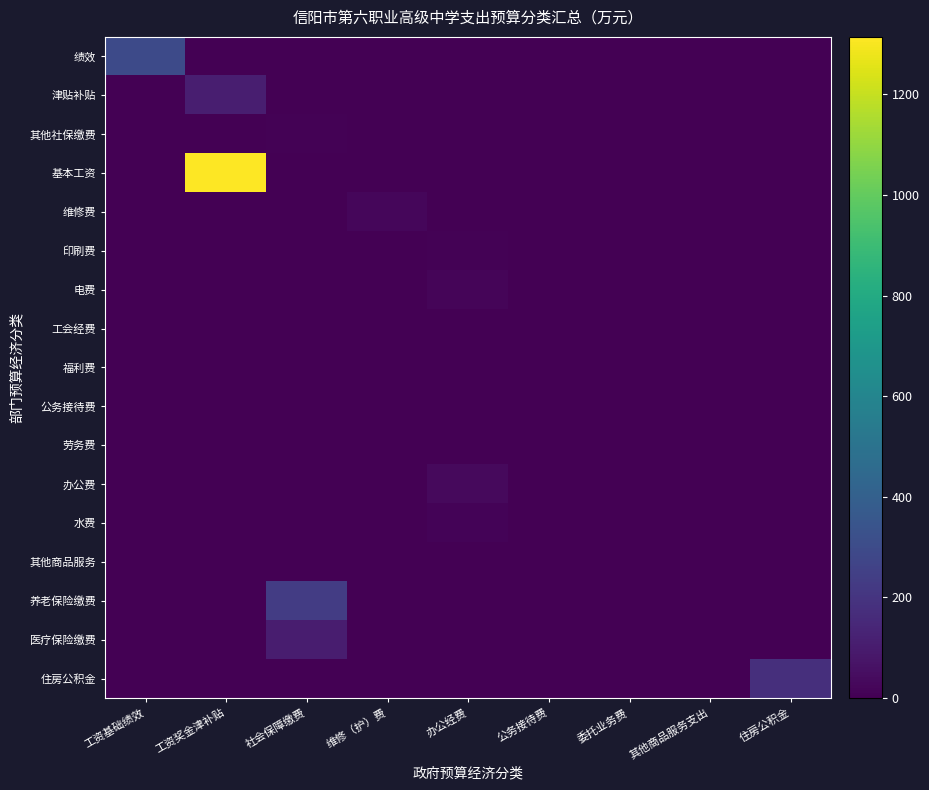

Which series has the largest total across all categories?

基本工资